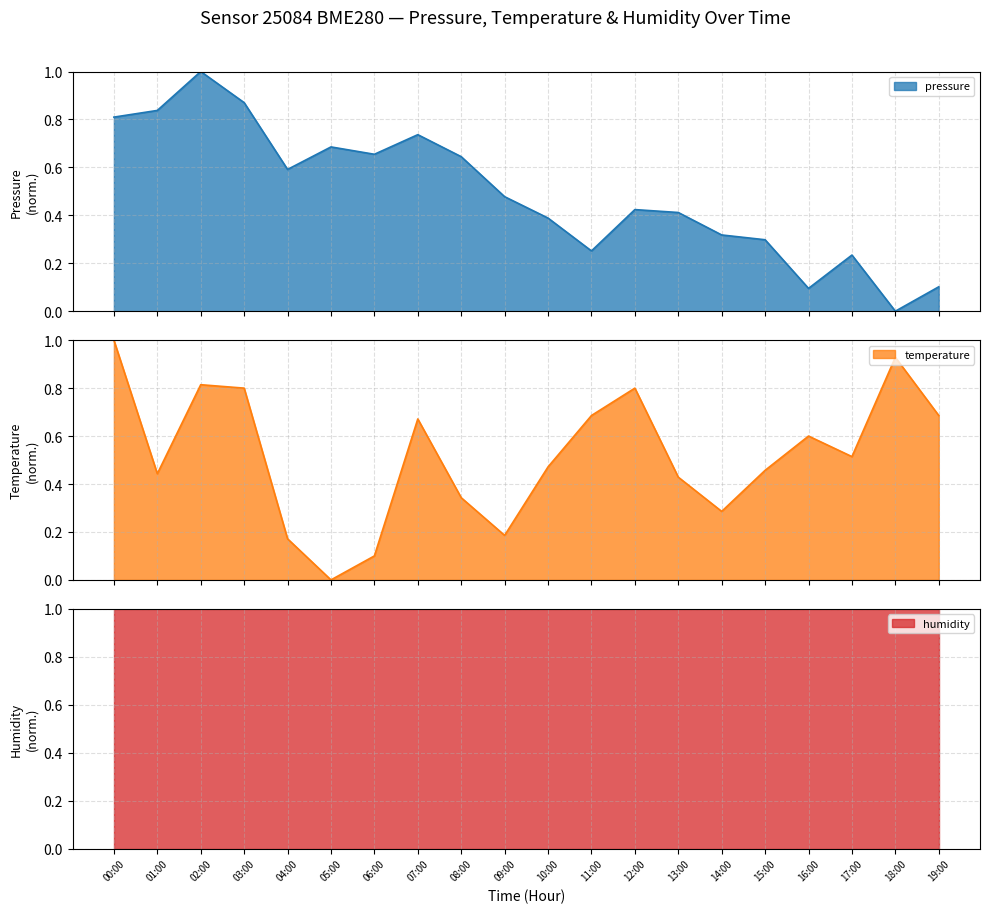

What is the sum of the temperature values at 14:00 and 04:00?

0.5